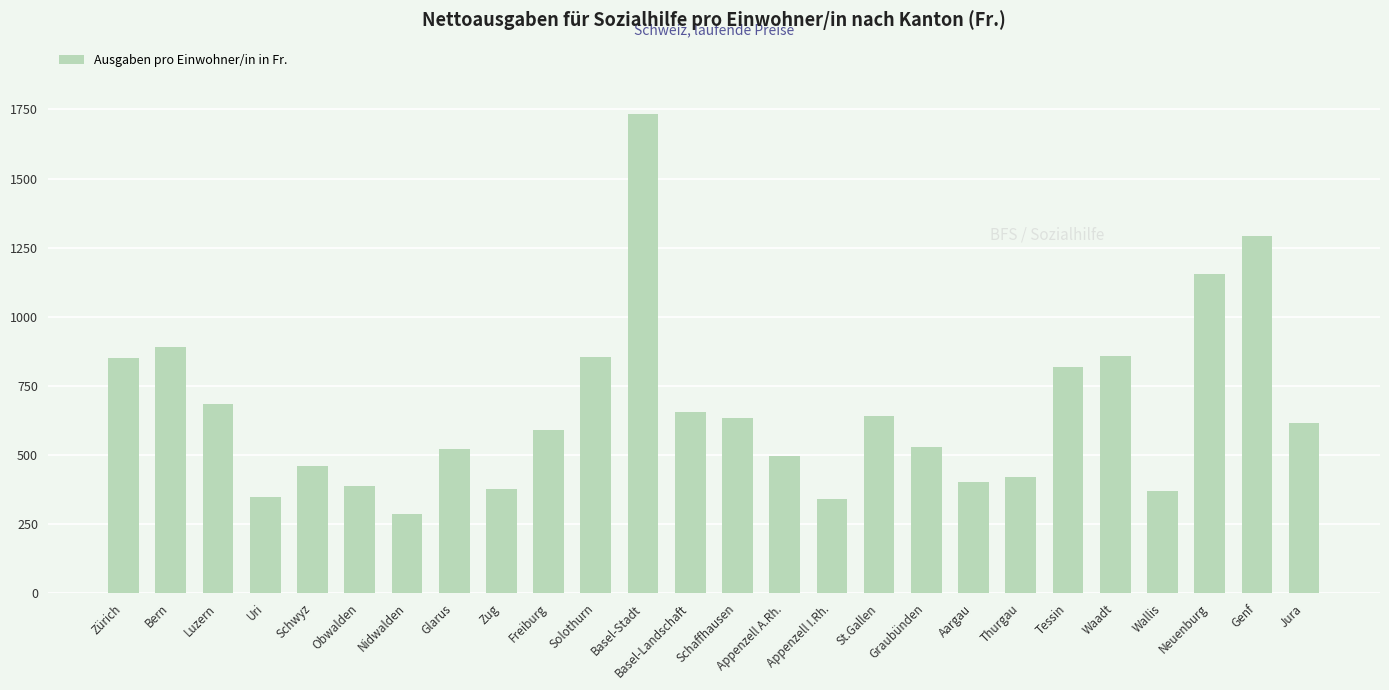

What is the difference between the maximum and second lowest values?

1391